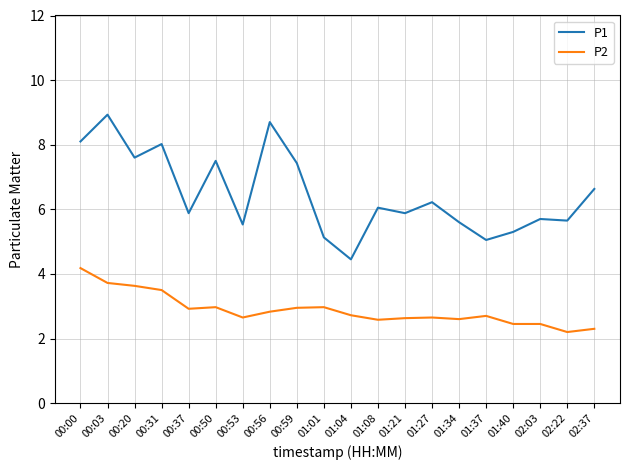

Where is the first local maximum for P1?

00:03